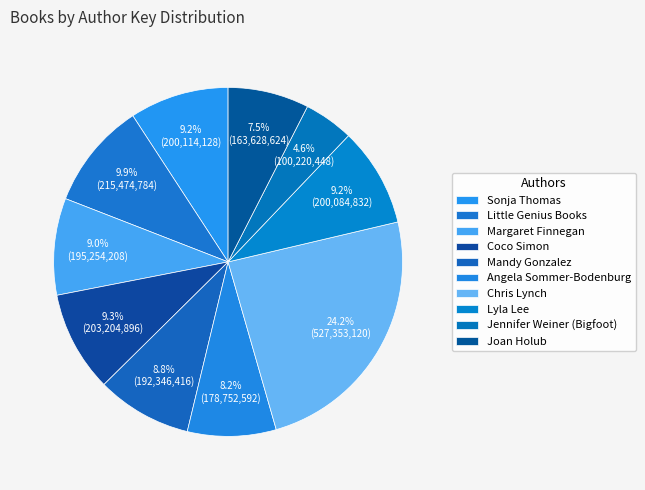

Is there any slice that represents more than half of the pie?

No